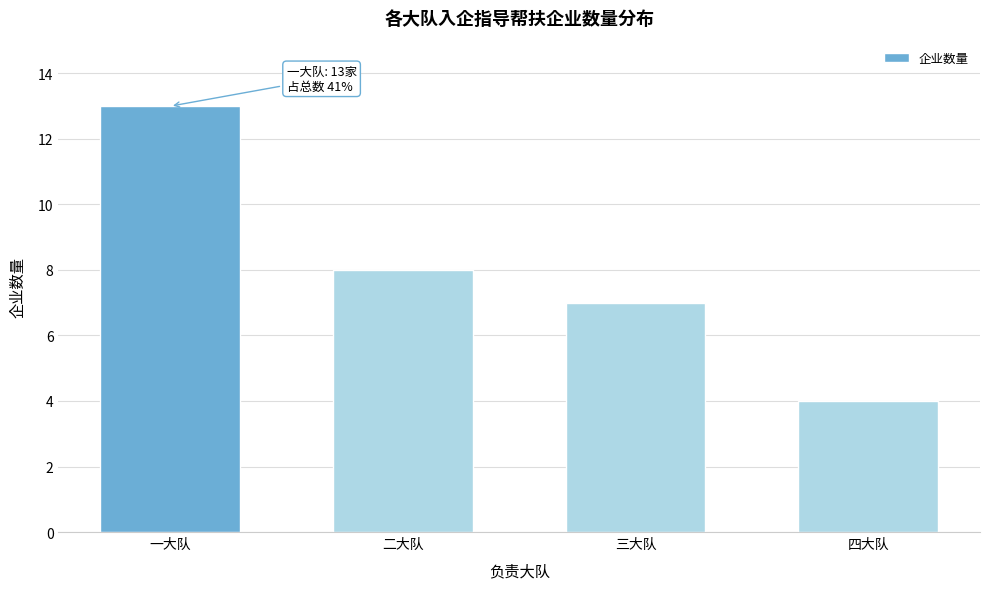

Reading left to right, transcribe all the data shown in this chart.

13	8	7	4